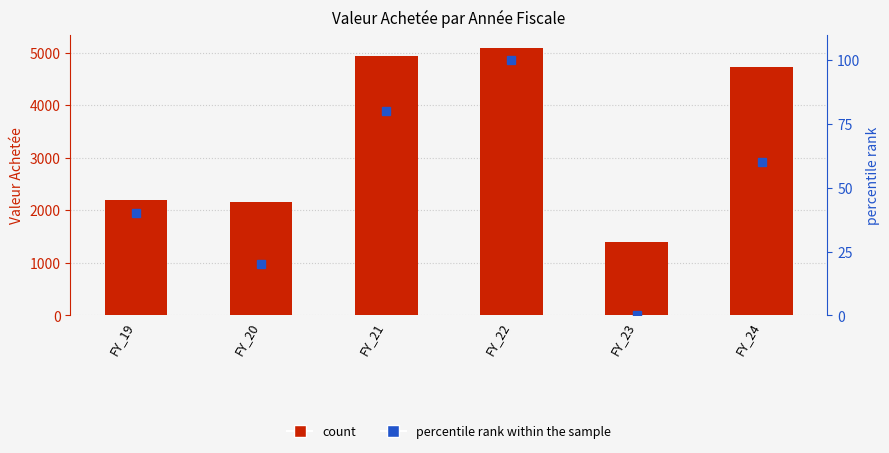

What is the difference between the maximum and minimum values in the Valeur Achetée series?

3701